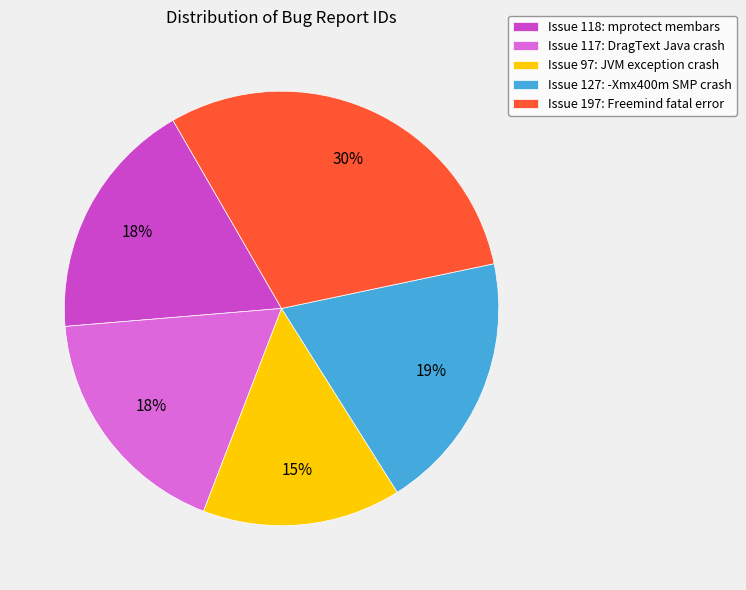

To the nearest percent, what is the difference between the largest and smallest slice percentages?

15%